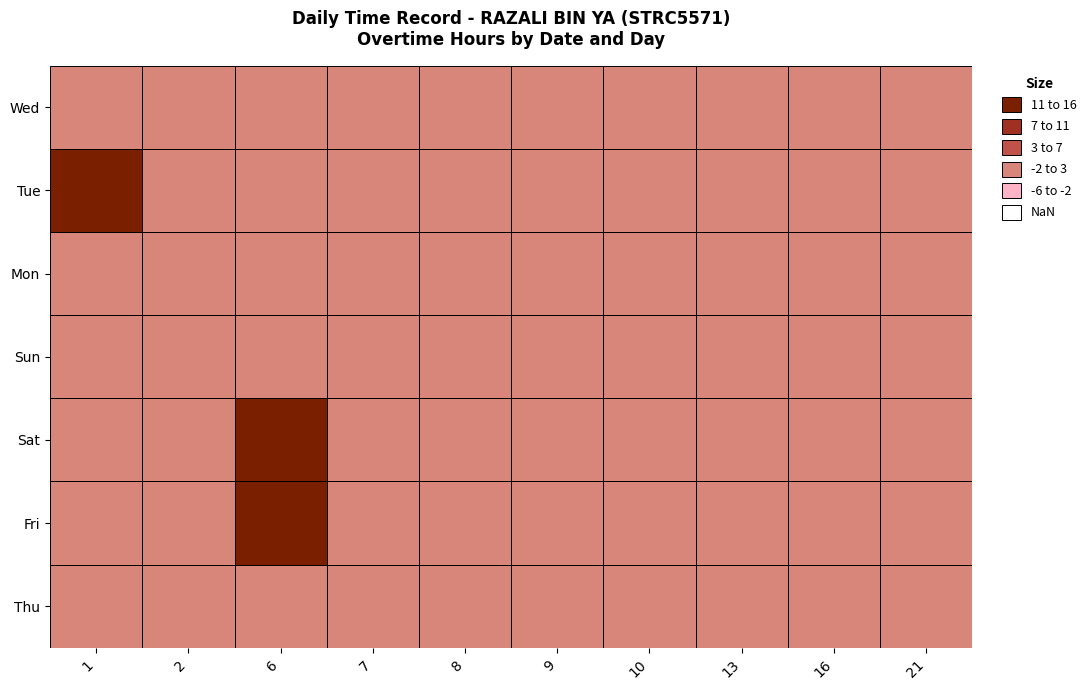

How many distinct data groups are displayed?

7